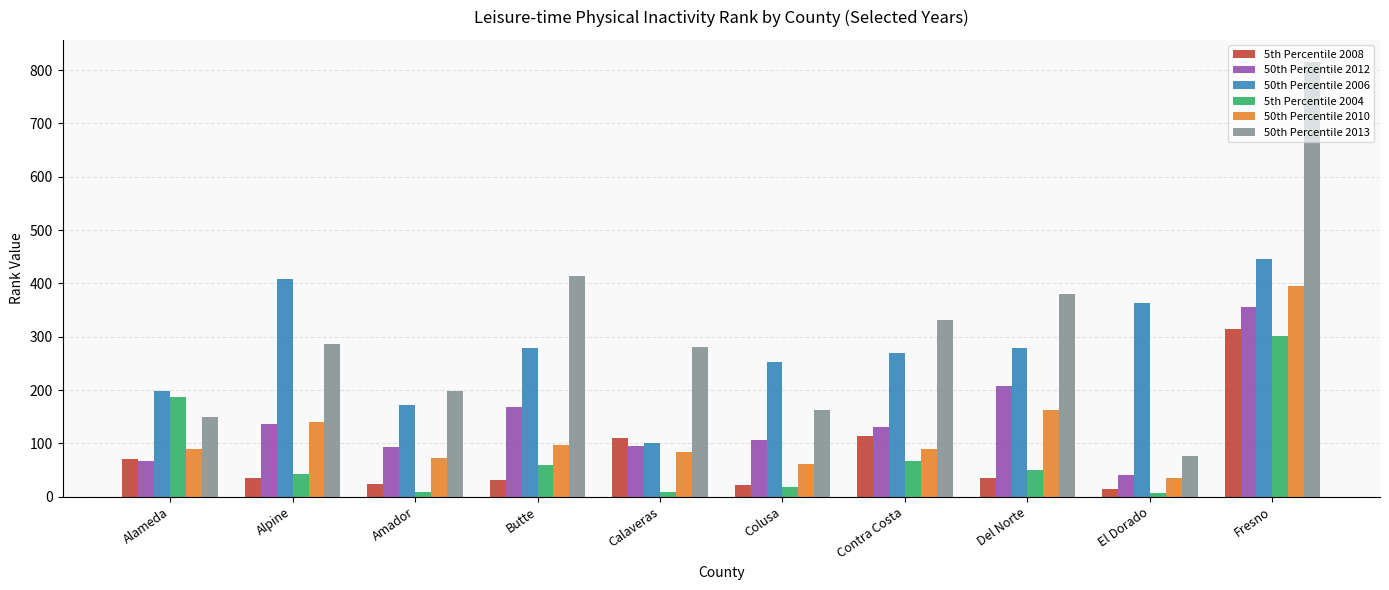

How many groups of bars are there?

10